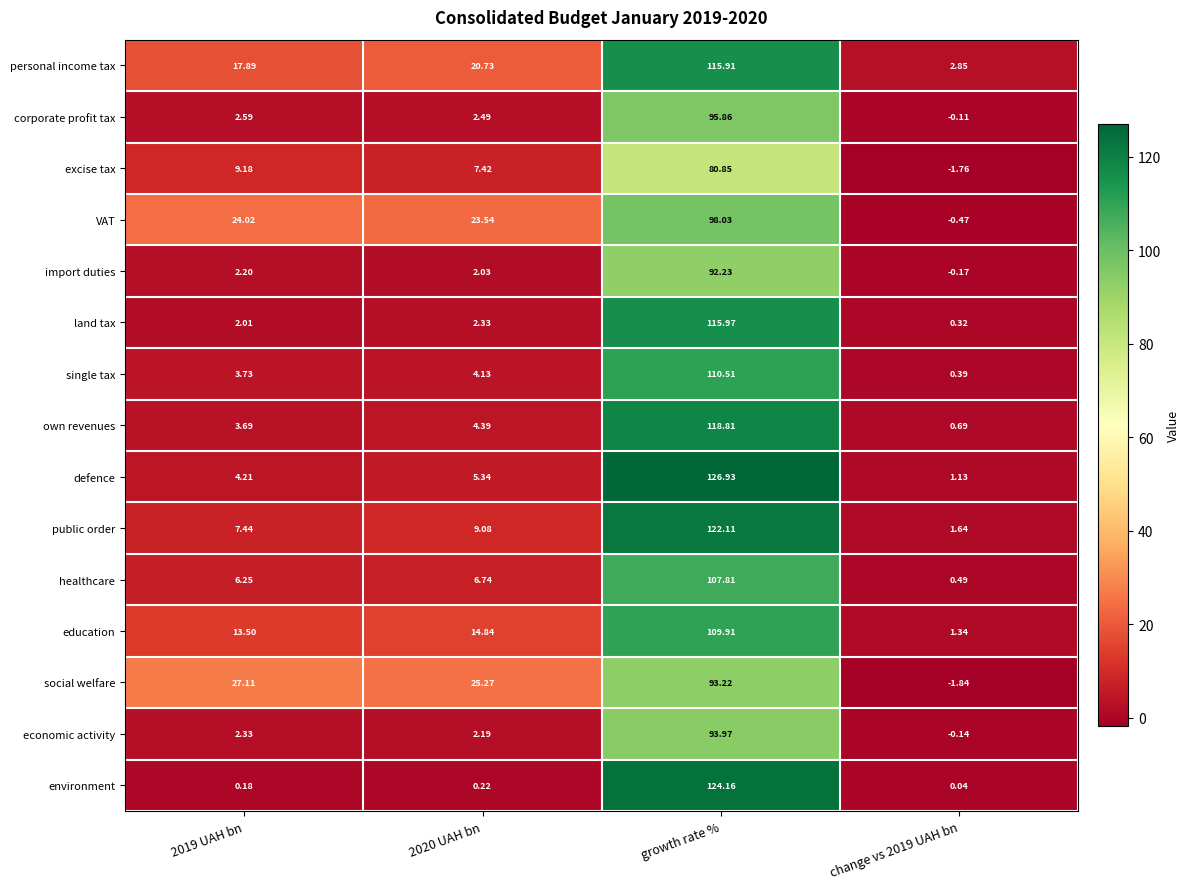

Which series changed the most between 2019 UAH bn and 2020 UAH bn?

personal income tax